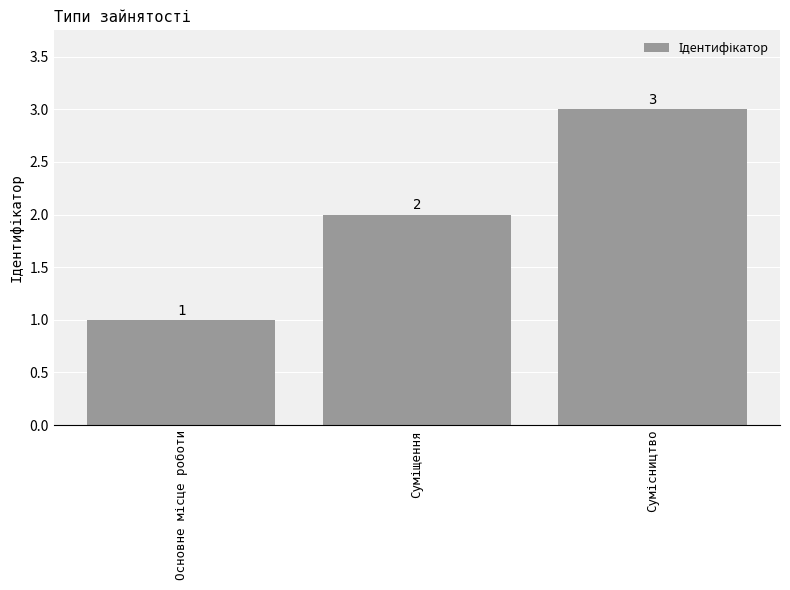

What is the value of the 2nd bar from the left?

2